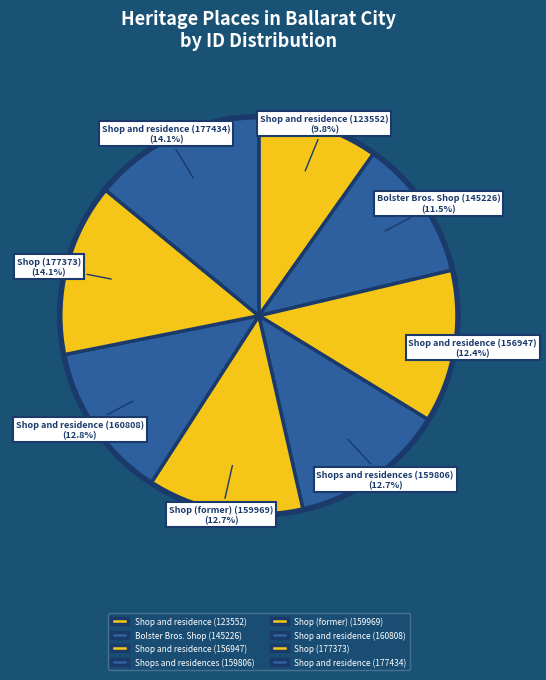

Is Bolster Bros. Shop (145226) the majority of the pie?

No